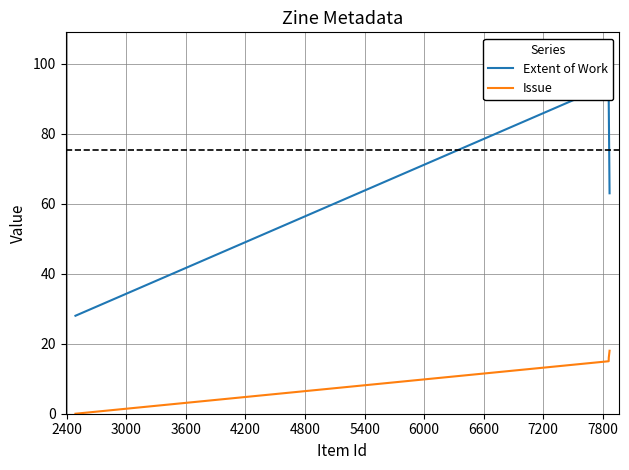

What is the sum of all Issue values?

49